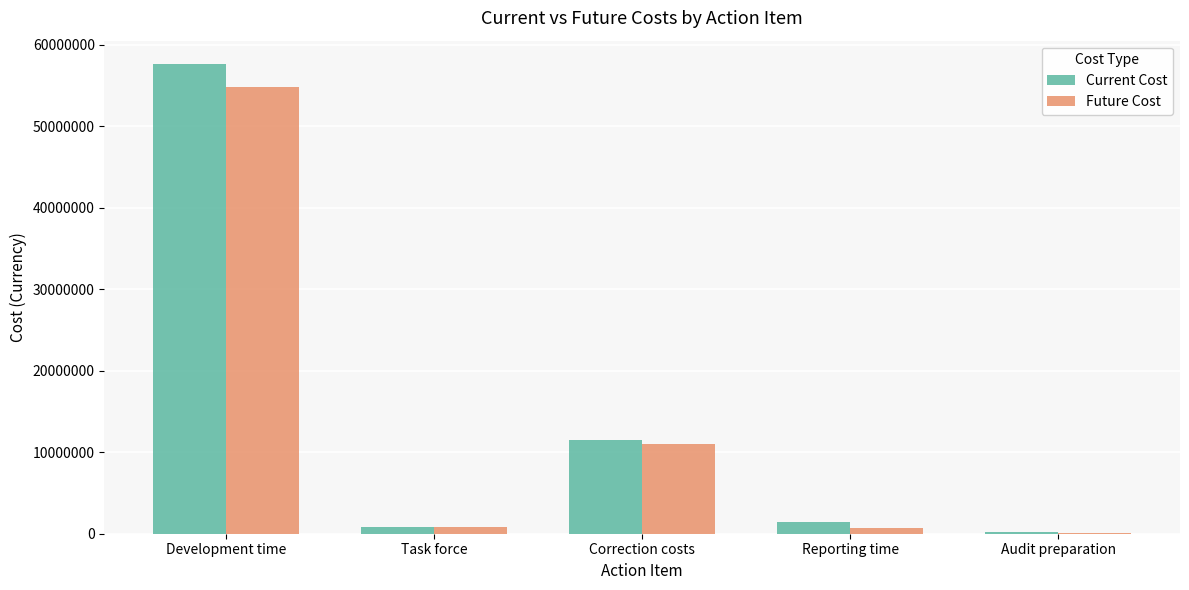

The value of Future Cost at Development time is 13202246.6. True or false?

False